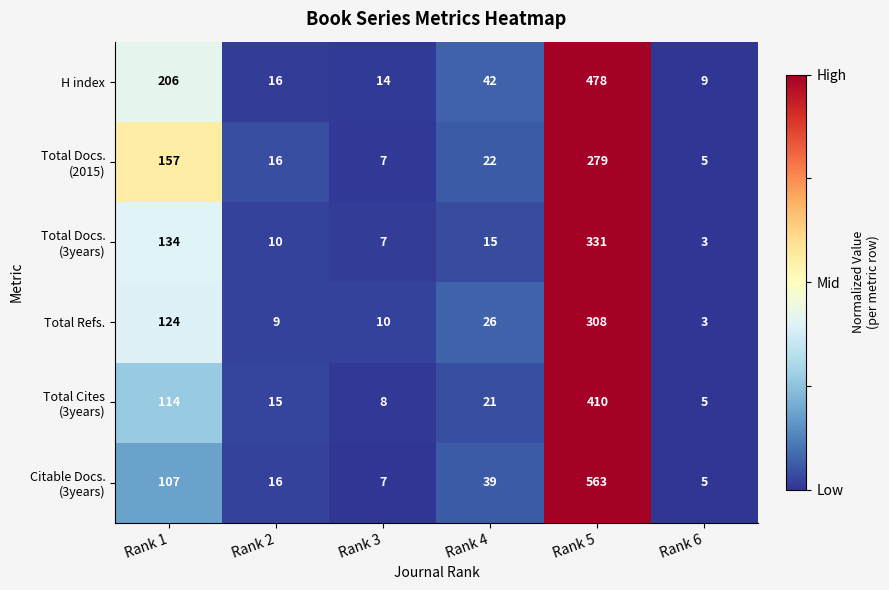

What is the spread (max minus min) of values at Rank 5?

284